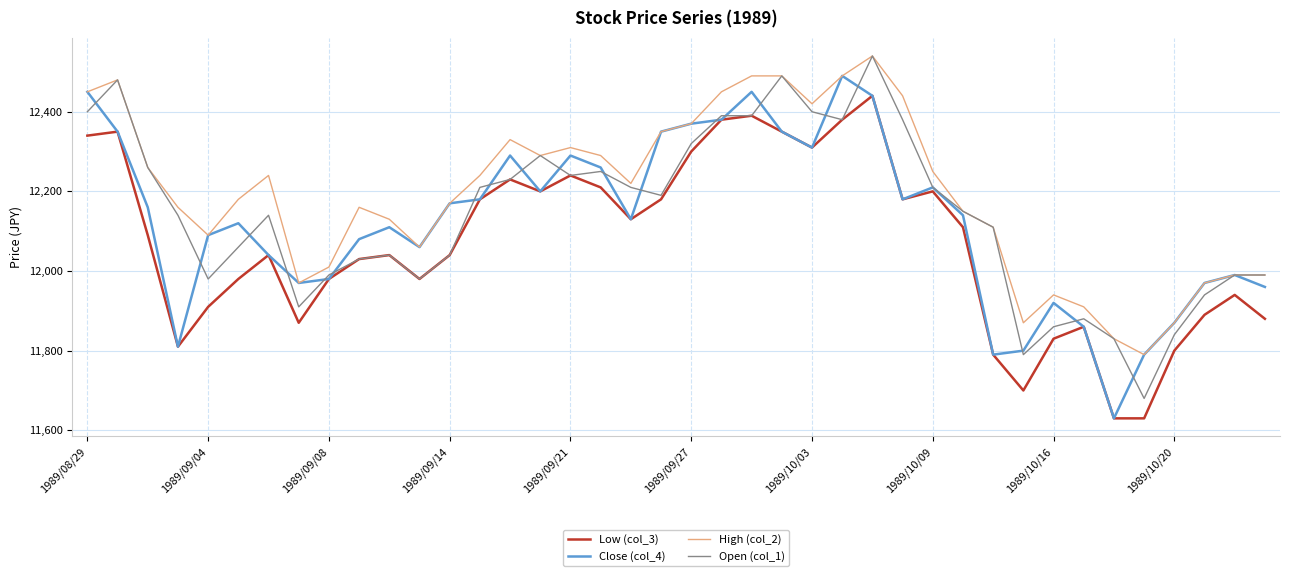

What is the smallest value displayed?

11630